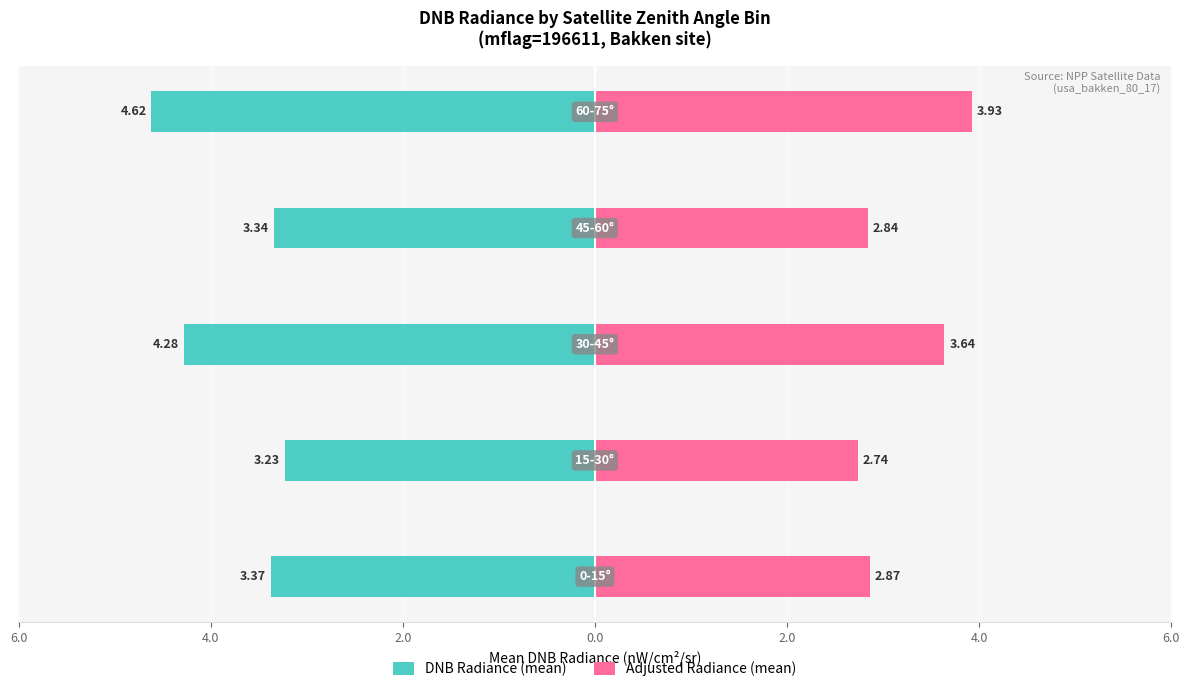

What is the lowest value of the Adjusted Radiance (mean) series?

2.7